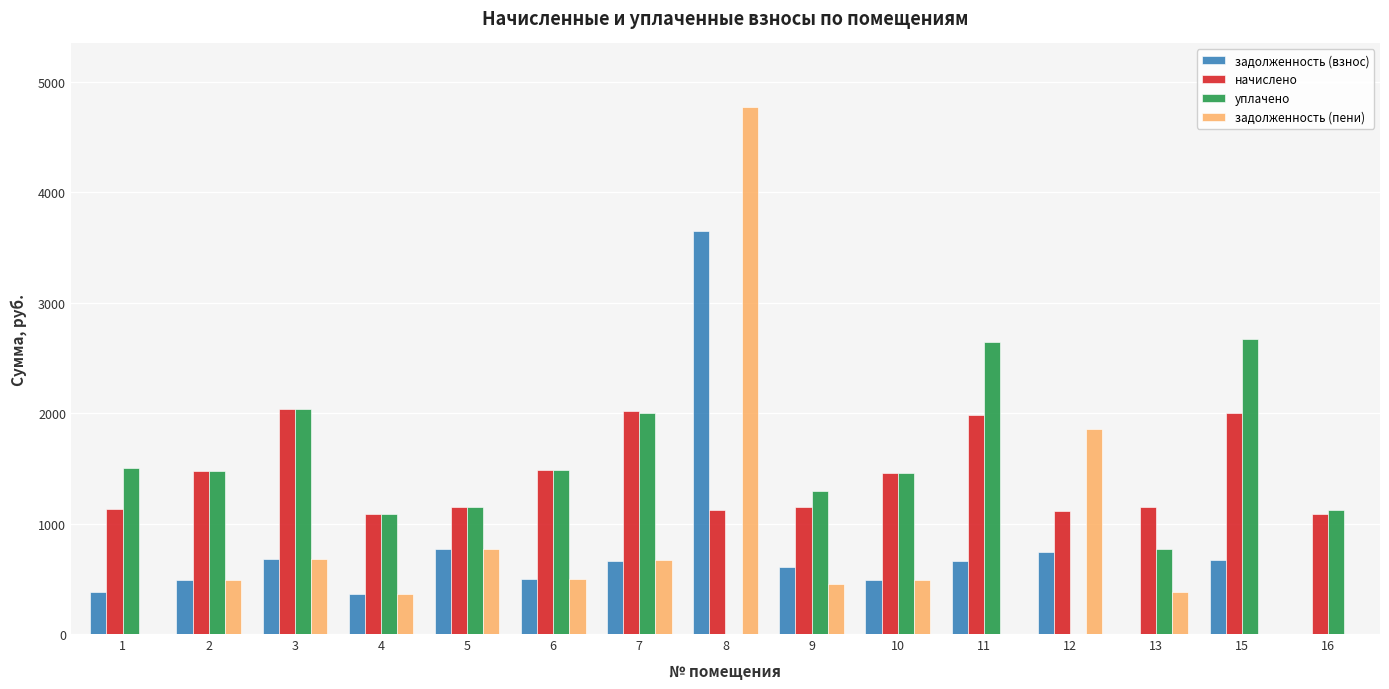

The value of задолженность (пени) at 12 is 1129.8. True or false?

False